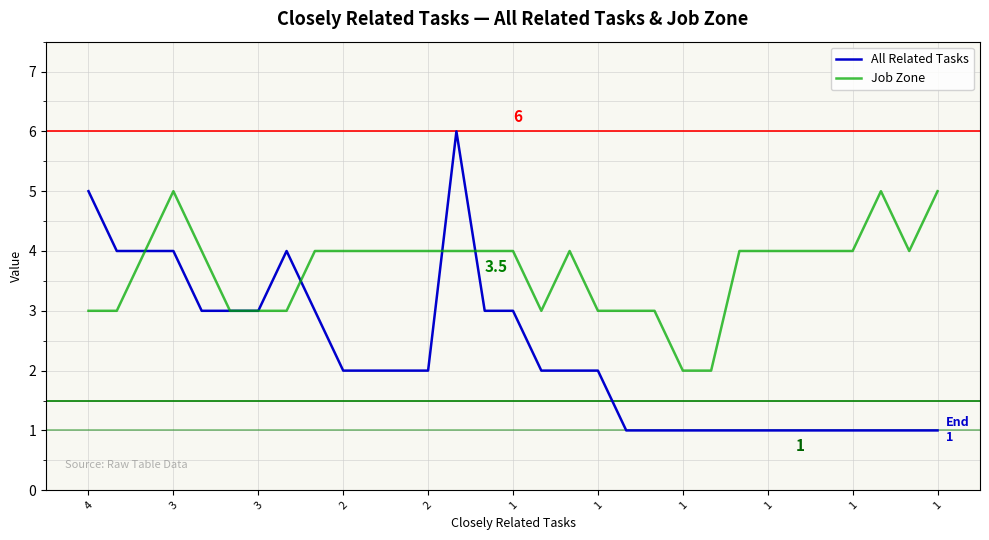

Which series has the widest spread of values?

All Related Tasks